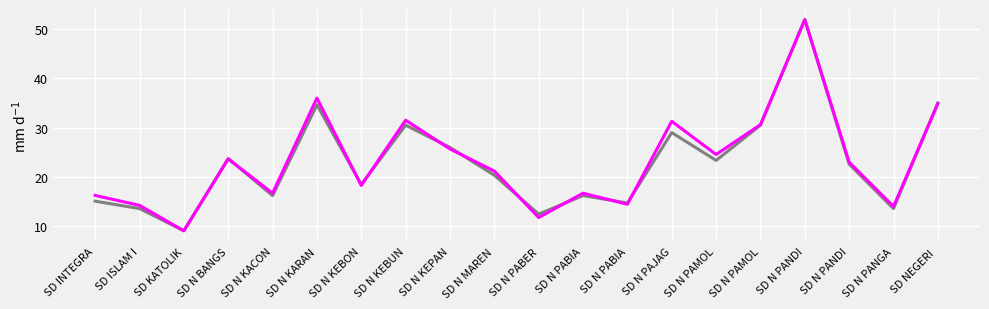

The Dana Disalurkan (juta) series shows 5.8 at SD KATOLIK. True or false?

False